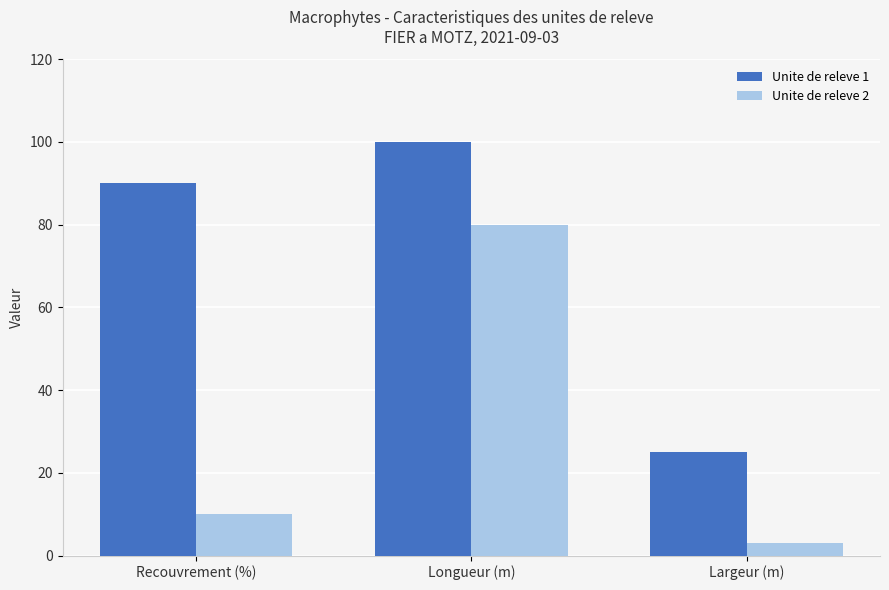

How many categories are shown in the chart?

3